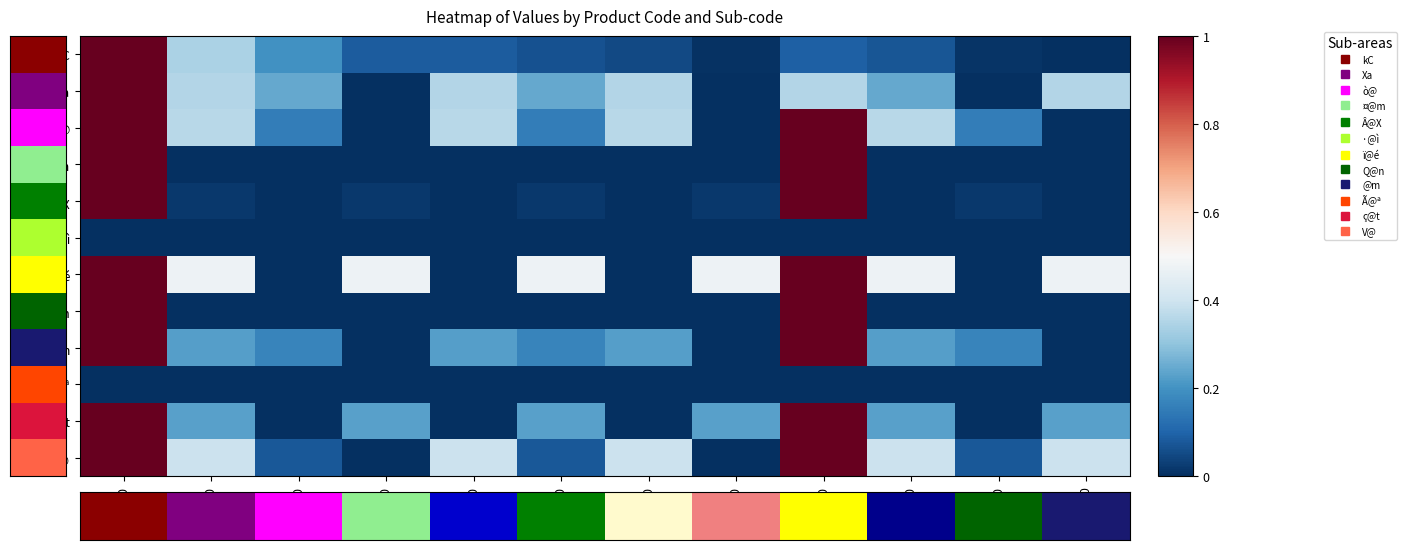

Between 31550 and 31500, which is larger?

31500